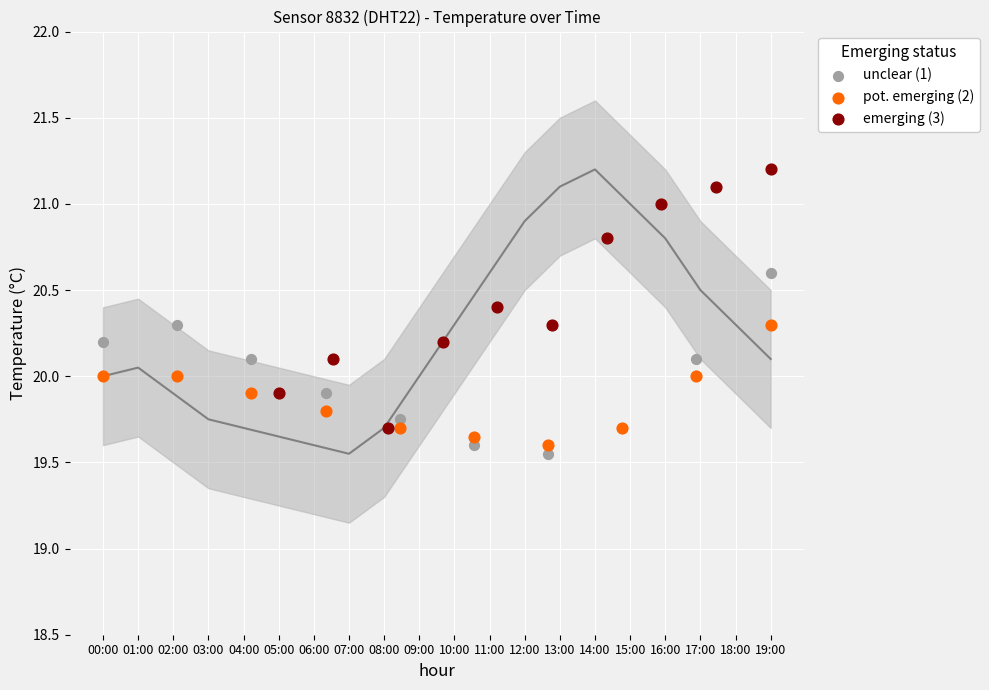

Which series reaches the maximum Y coordinate?

emerging (3)